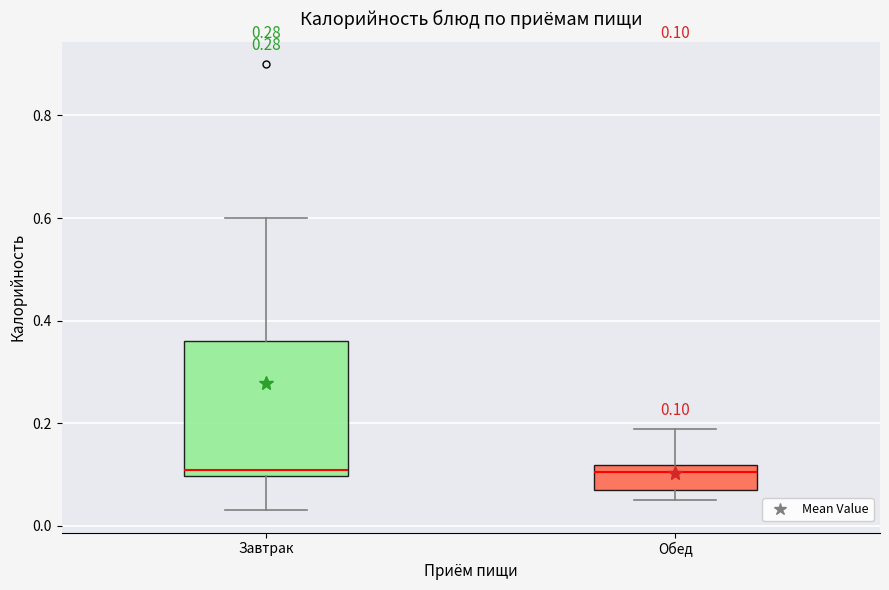

Which box is the tallest, from its lower edge to its upper edge?

Завтрак